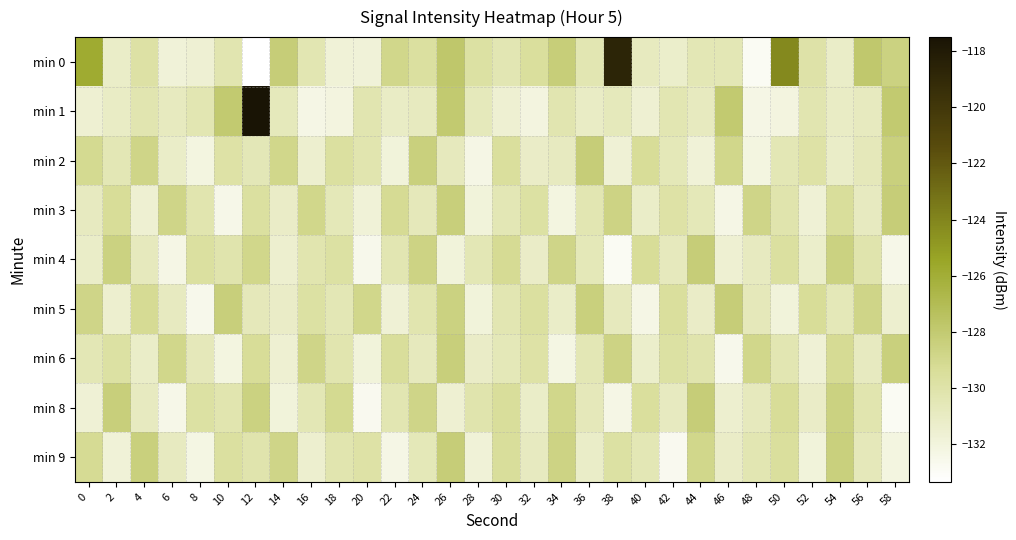

Between 10 and 6, which is larger?

10